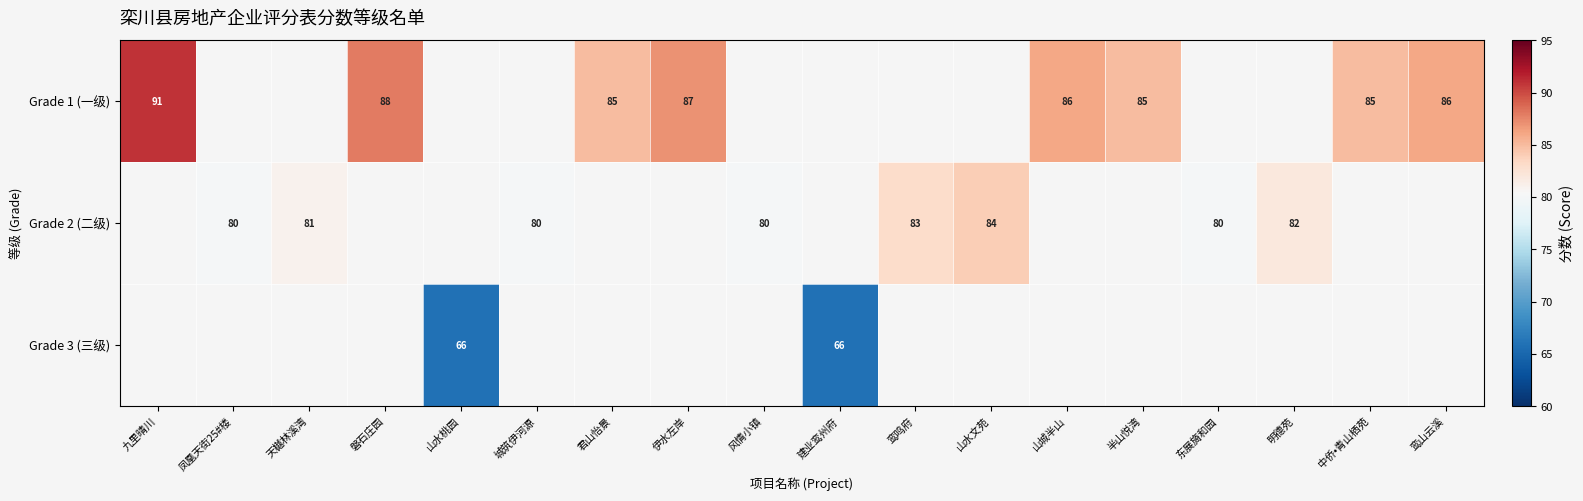

True or false: Grade 2 (二级) has a value of 141 at 东展旖和园.

False